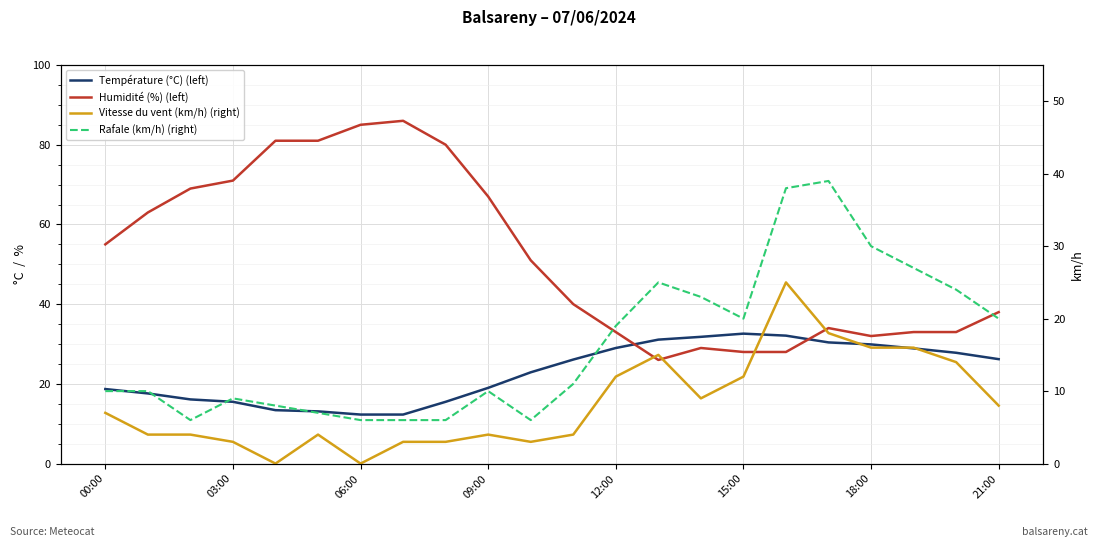

Which series changed the most between 09:00 and 12:00?

Humidité (%) (left)